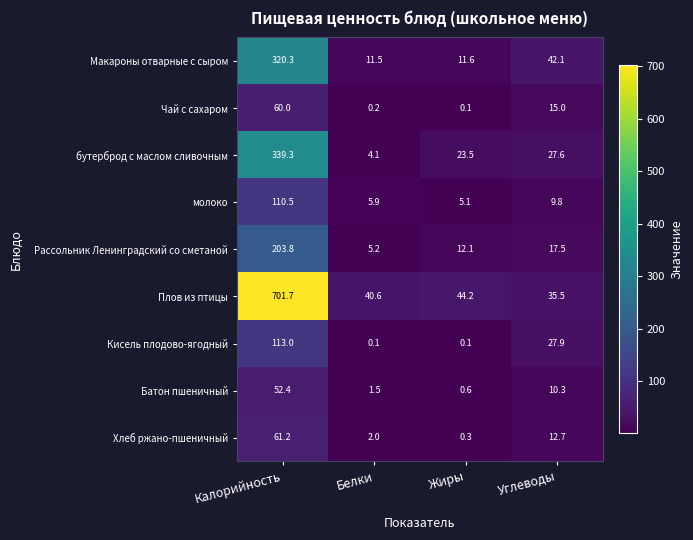

How many data points in Плов из птицы are less than 44?

2